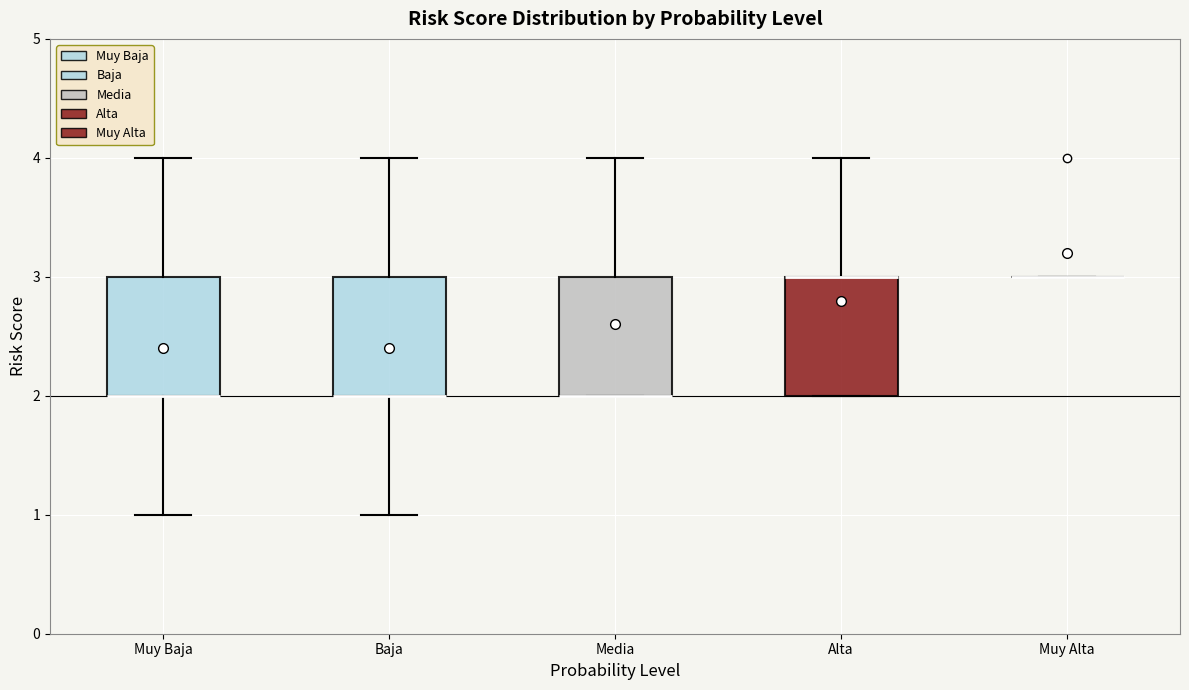

Reading left to right, read every box against the y-axis: the position of its median line, the range the box covers, and the ends of its whiskers. The values are not printed on the chart, so give them approximately, as read against the axis.

Muy Baja: median 2 (drawn on the box's lower edge), box 2 to 3, whiskers 1 to 4
Baja: median 2 (drawn on the box's lower edge), box 2 to 3, whiskers 1 to 4
Media: median 2 (drawn on the box's lower edge), box 2 to 3, whiskers 2 to 4
Alta: median 3 (drawn on the box's upper edge), box 2 to 3, whiskers 2 to 4
Muy Alta: box collapsed to a line at 3, whiskers 3 to 3